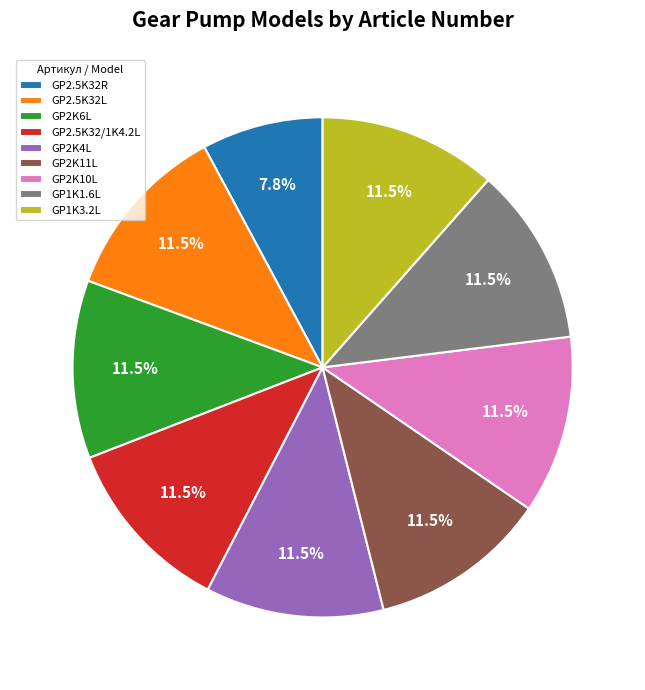

Which category has the smallest portion of the pie?

GP2.5K32R